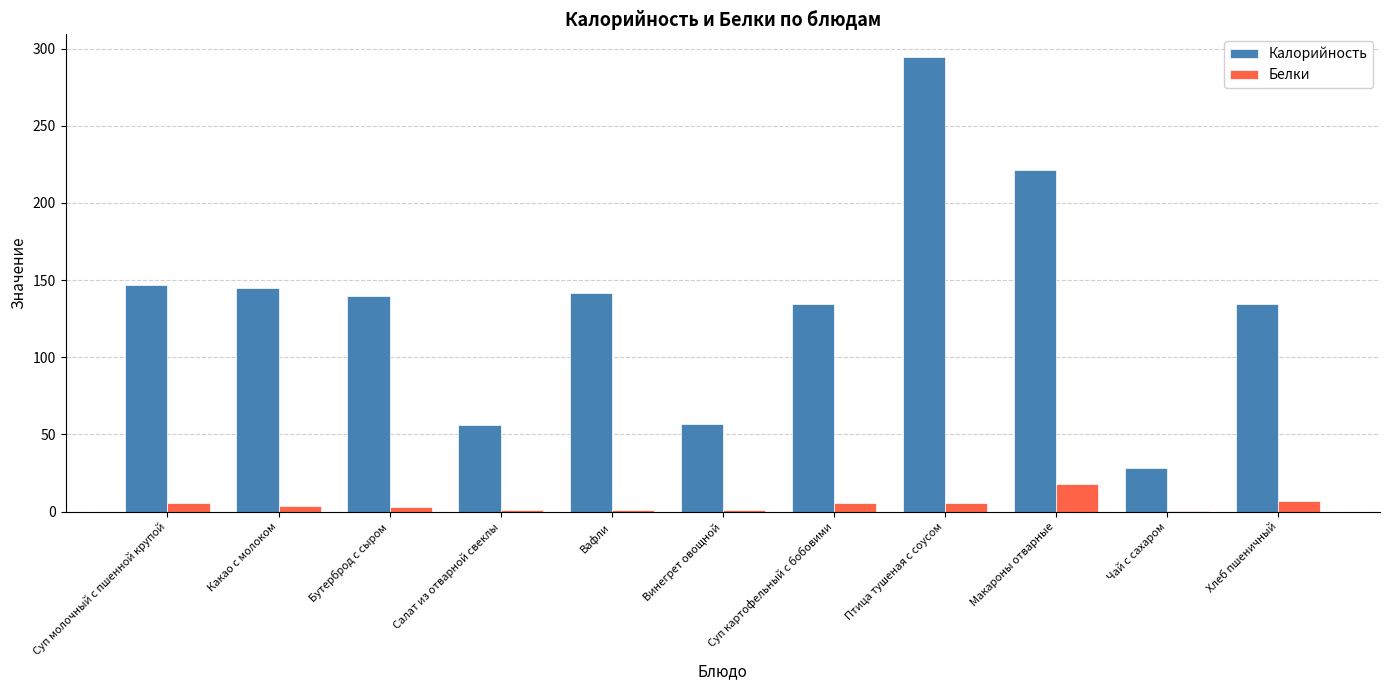

Is the value of Калорийность at Макароны отварные greater than the value of Белки at Чай с сахаром?

Yes